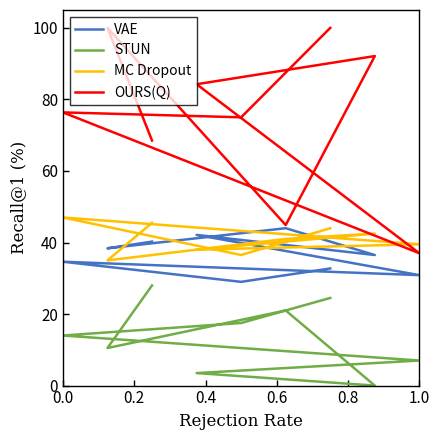

True or false: OURS(Q) has more than 0 interior local peaks.

True